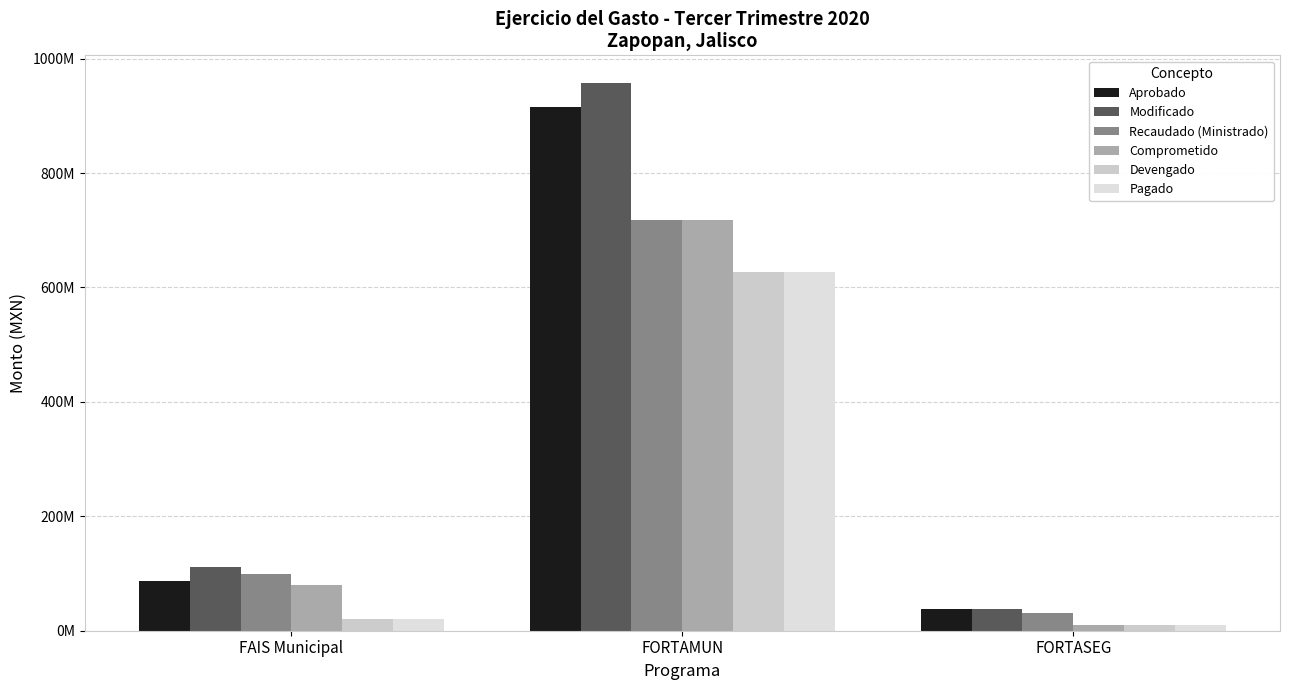

Where is Devengado nearest to the value 318561397?

FAIS Municipal